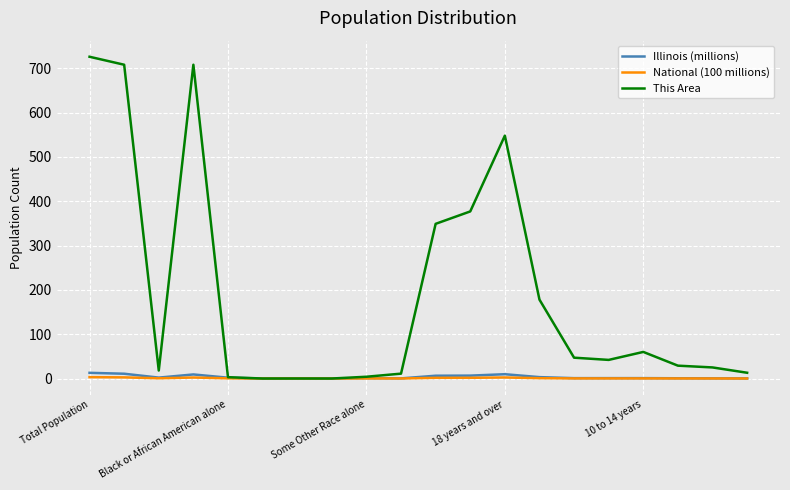

Which series has the widest spread of values?

This Area